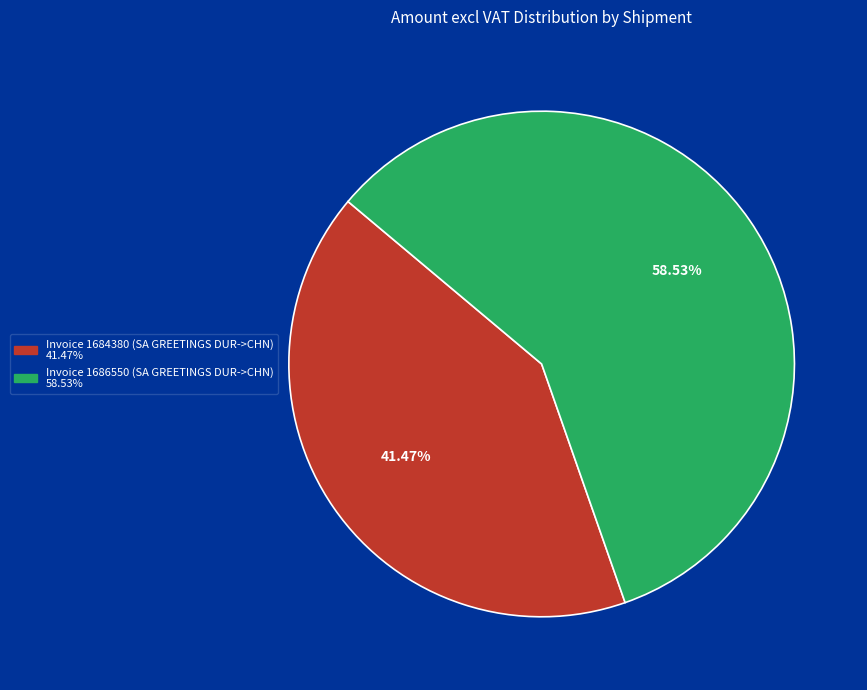

To the nearest percent, what is the difference between the Invoice 1684380 (SA GREETINGS DUR->CHN) and Invoice 1686550 (SA GREETINGS DUR->CHN) slice percentages?

17%